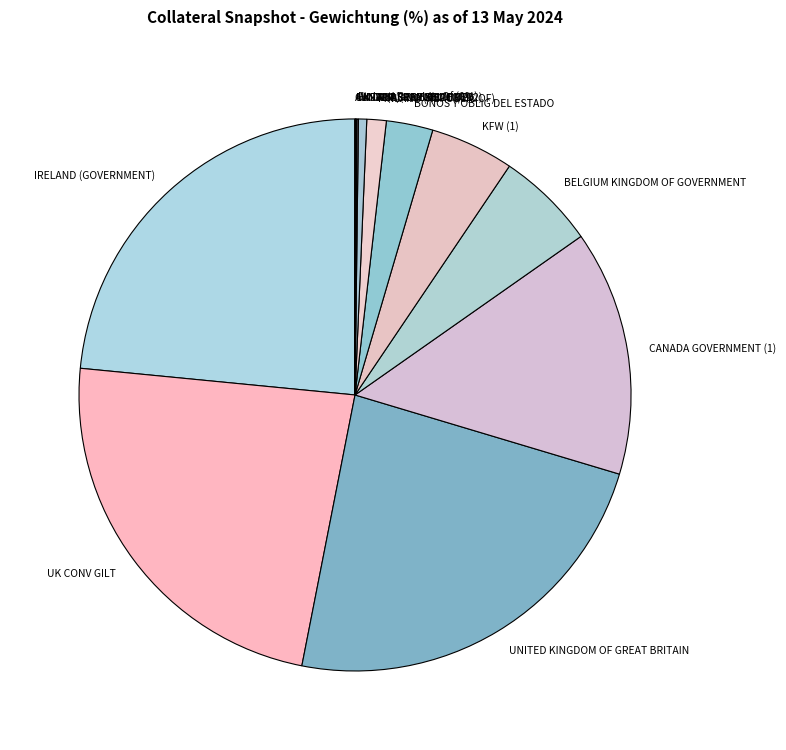

Is there a majority slice in this chart?

No